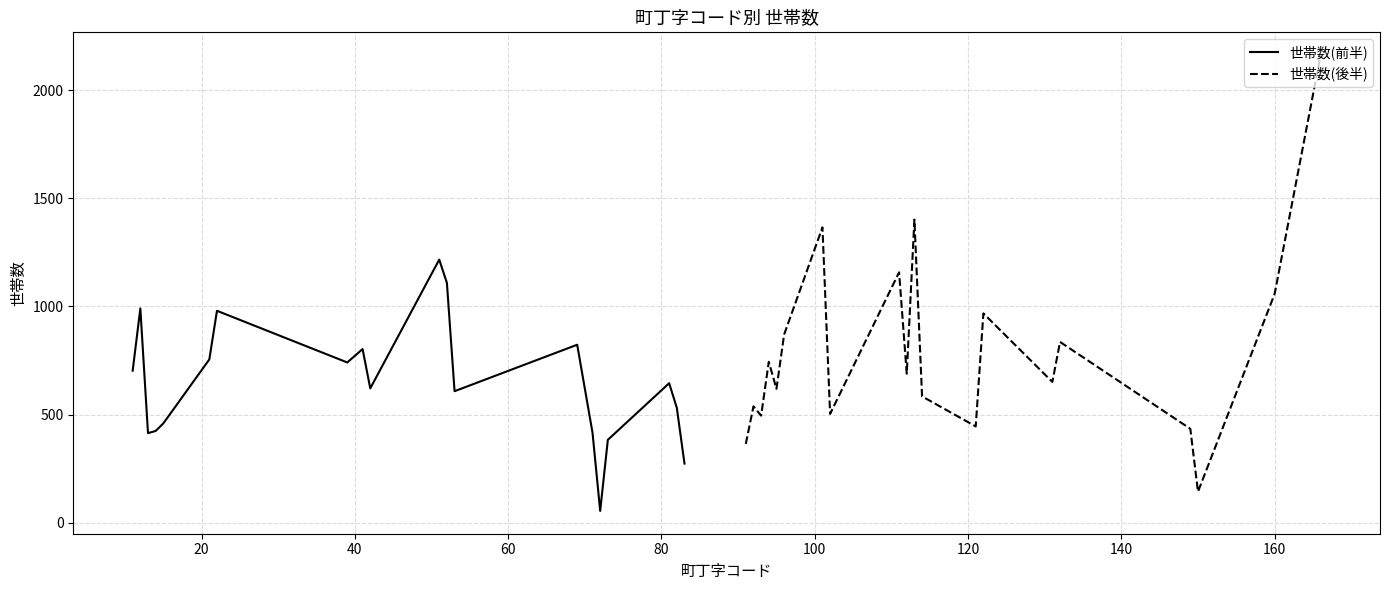

What is the maximum value for 世帯数(前半)?

1217